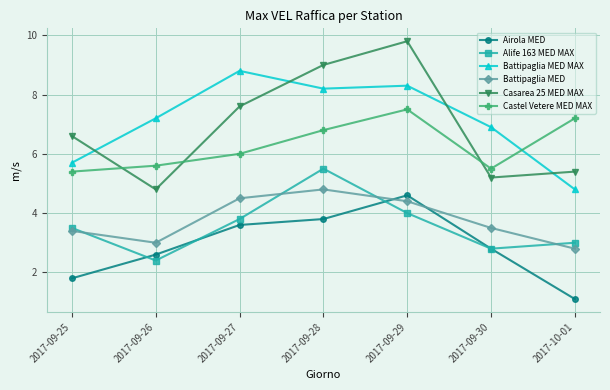

At which label does Battipaglia MED MAX reach its peak?

2017-09-27